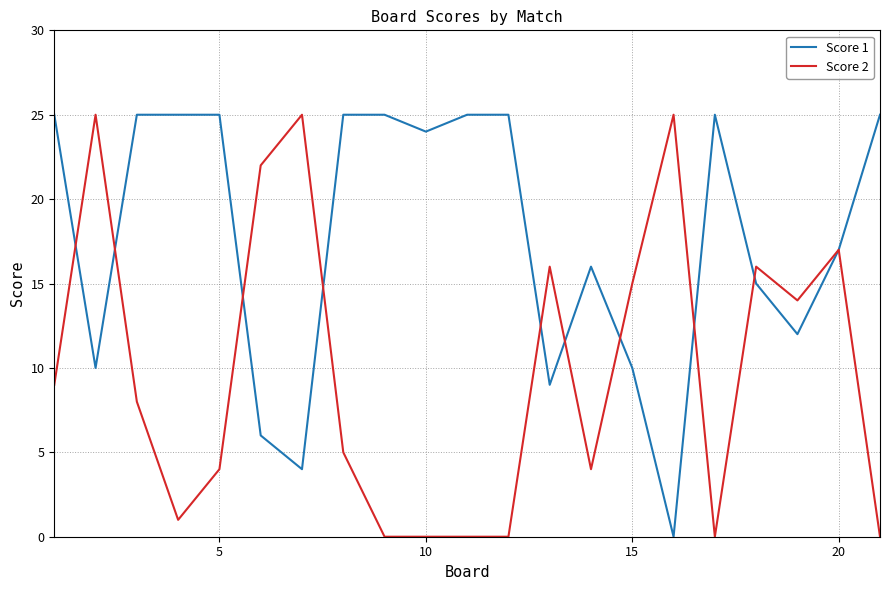

Rank the series by their average value, from lowest to highest.

Score 2, Score 1